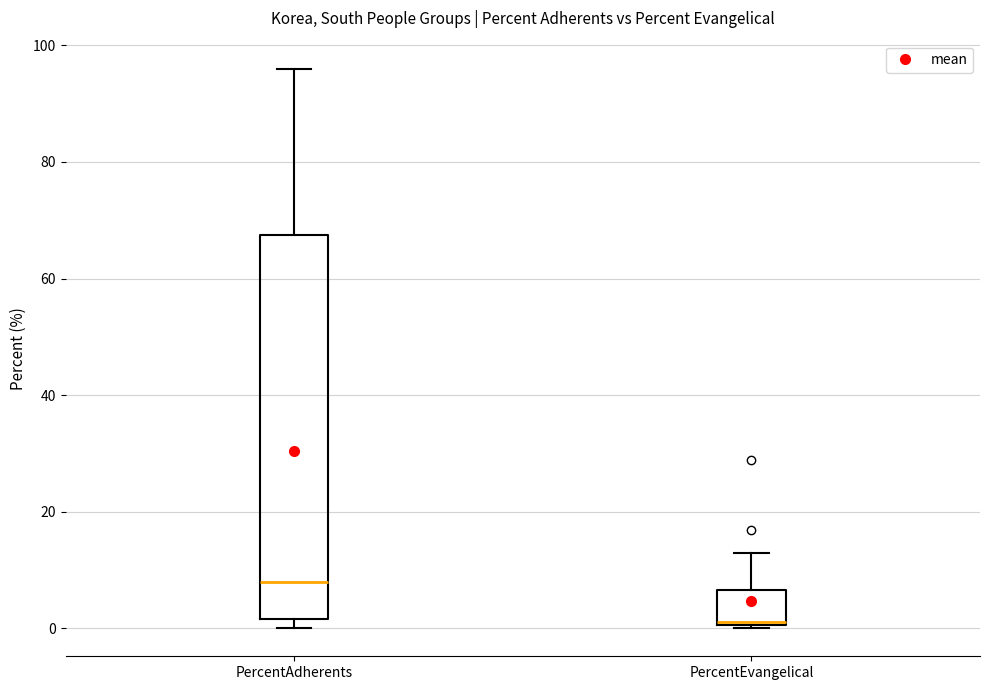

Comparing the boxes themselves (not the whiskers), which one is the tallest?

PercentAdherents